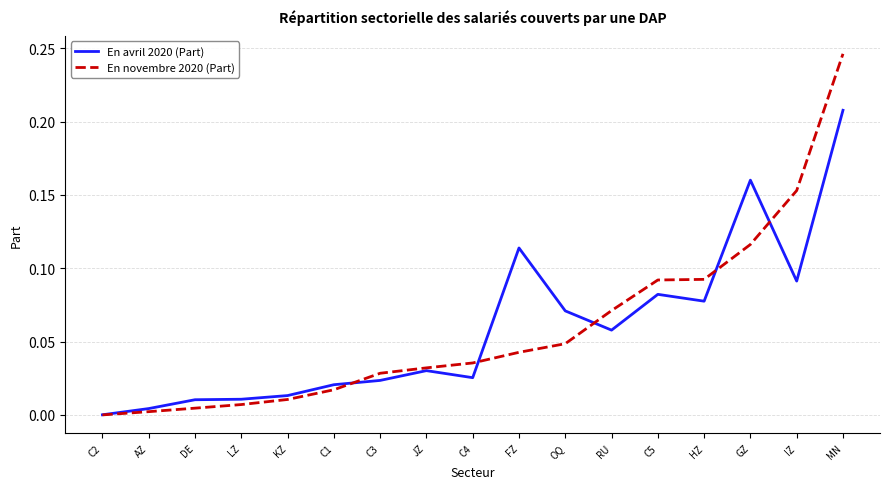

True or false: En novembre 2020 (Part) has a value of 0.0 at LZ.

True